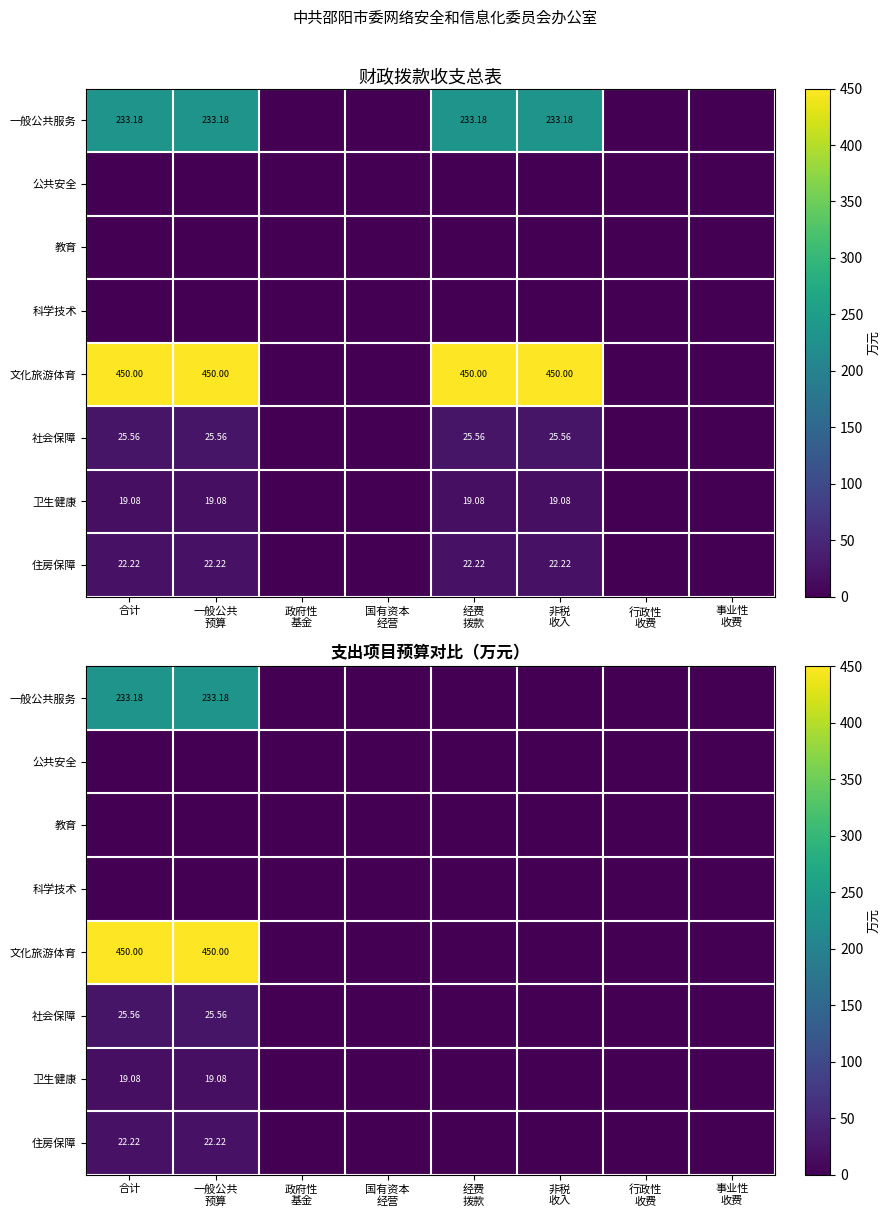

At which category is the sum across all series the highest?

合计